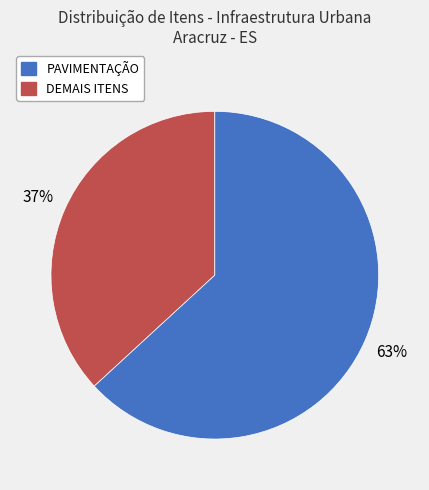

Does any single category account for the majority?

Yes